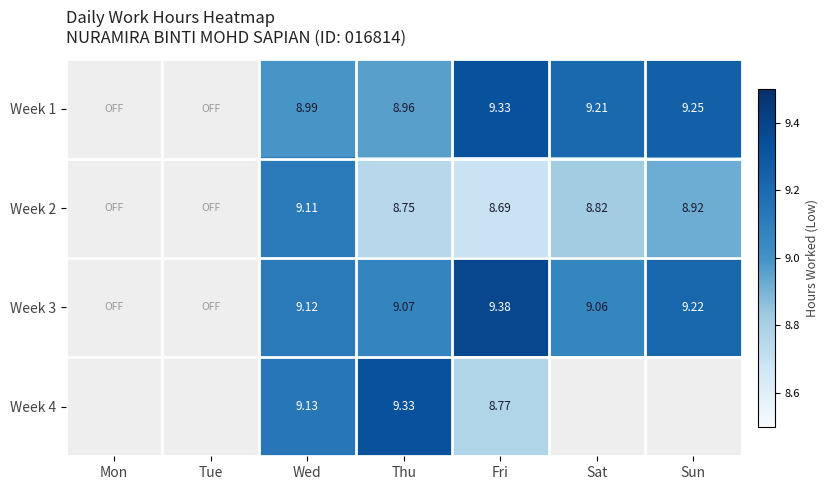

What is the approximate value of Week 4 at Thu?

9.3